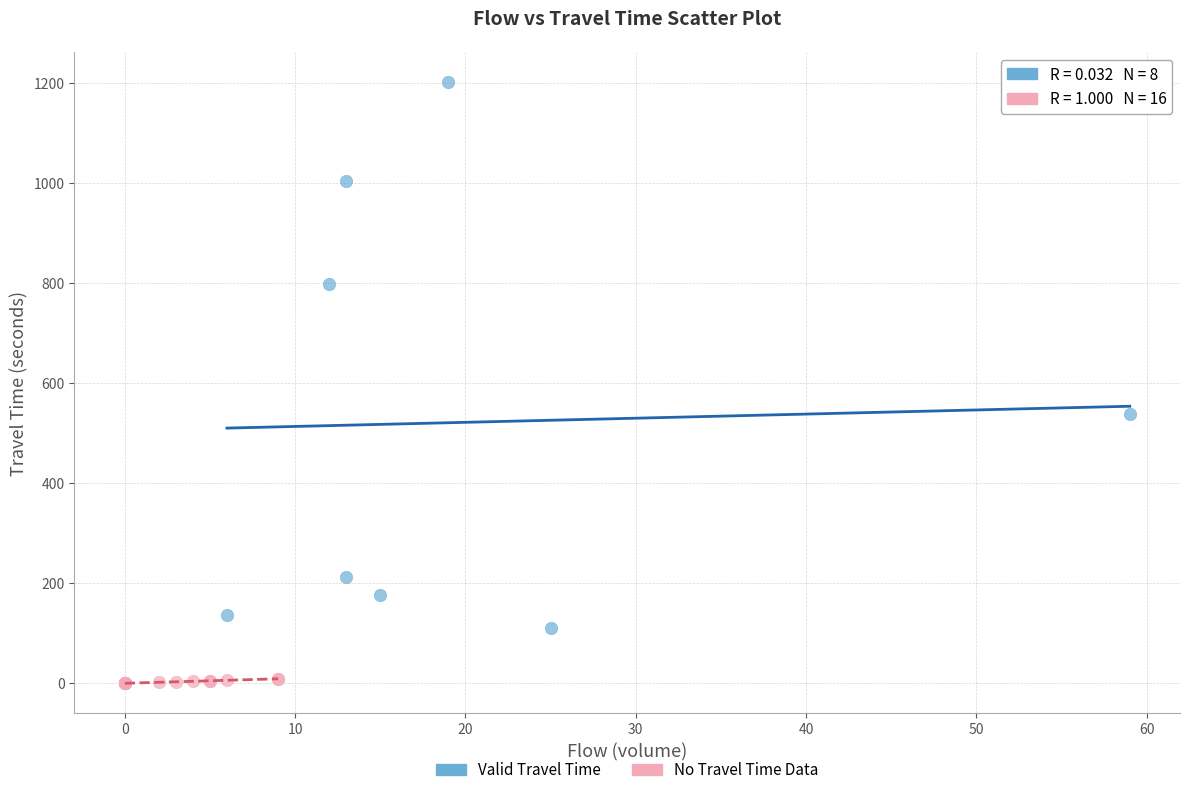

Which series contains the highest Y value?

Valid Travel Time